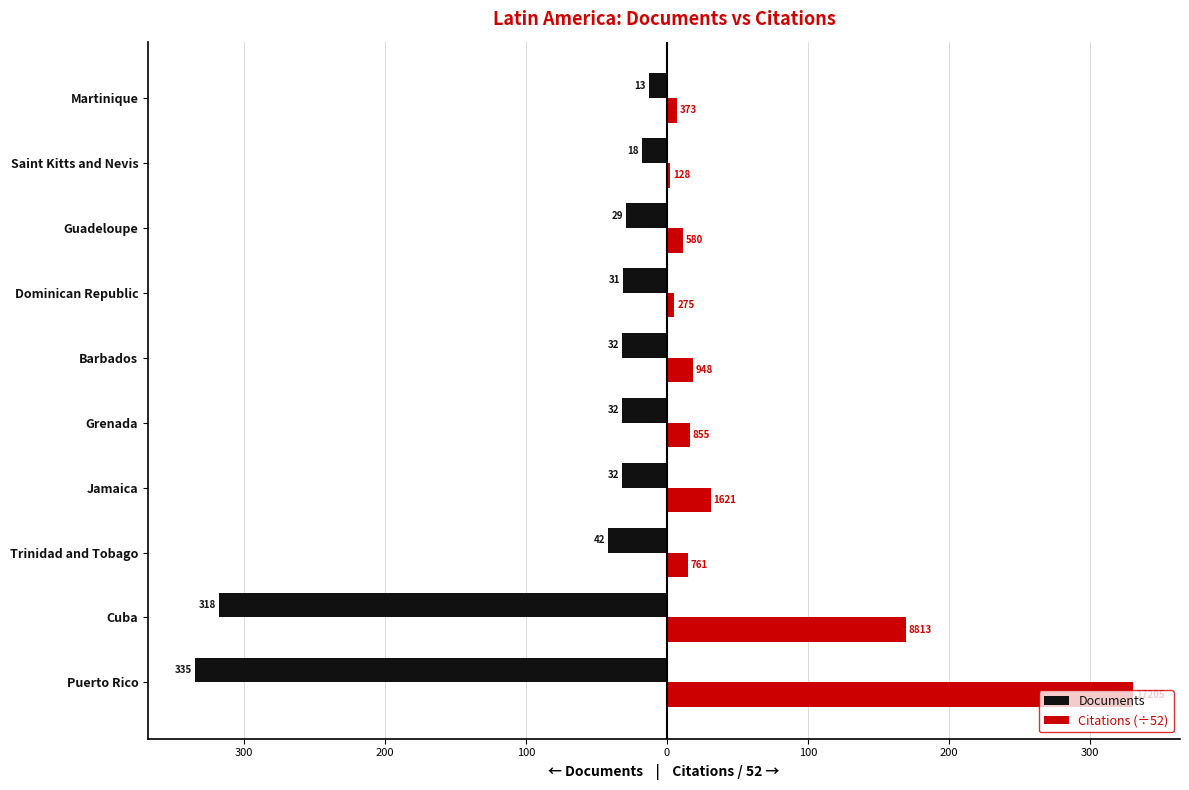

What are all the series names shown in the legend?

Documents, Citations (÷52)